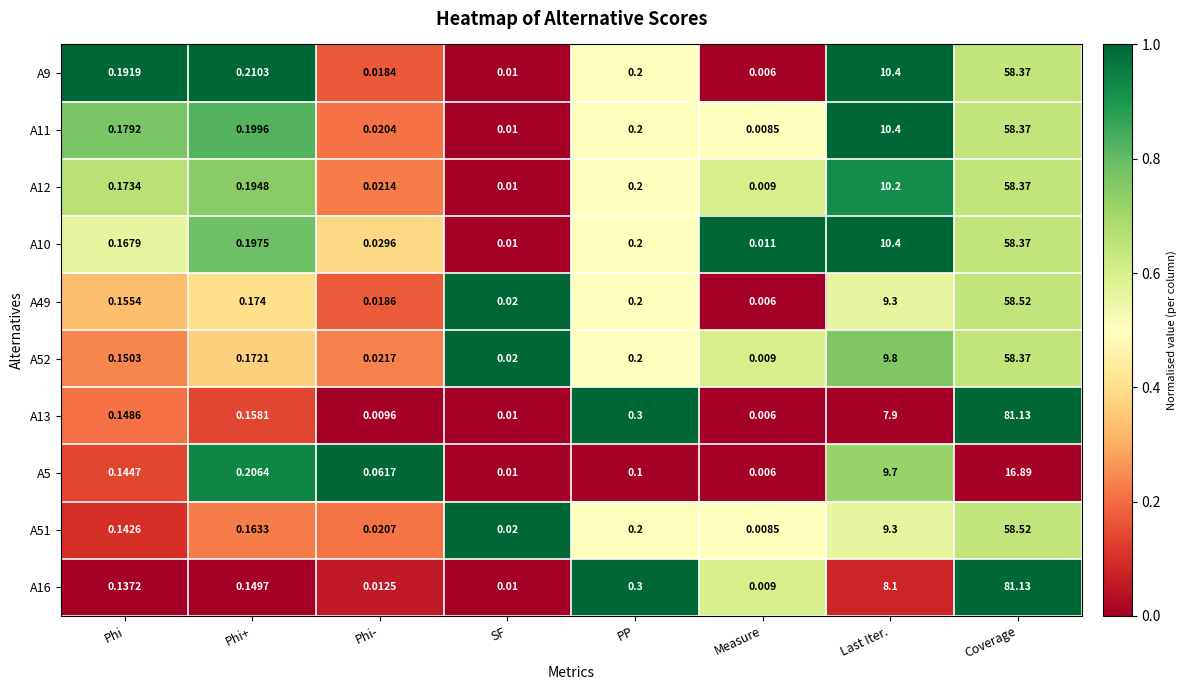

At which label is A49 closest to 29?

Last Iter.